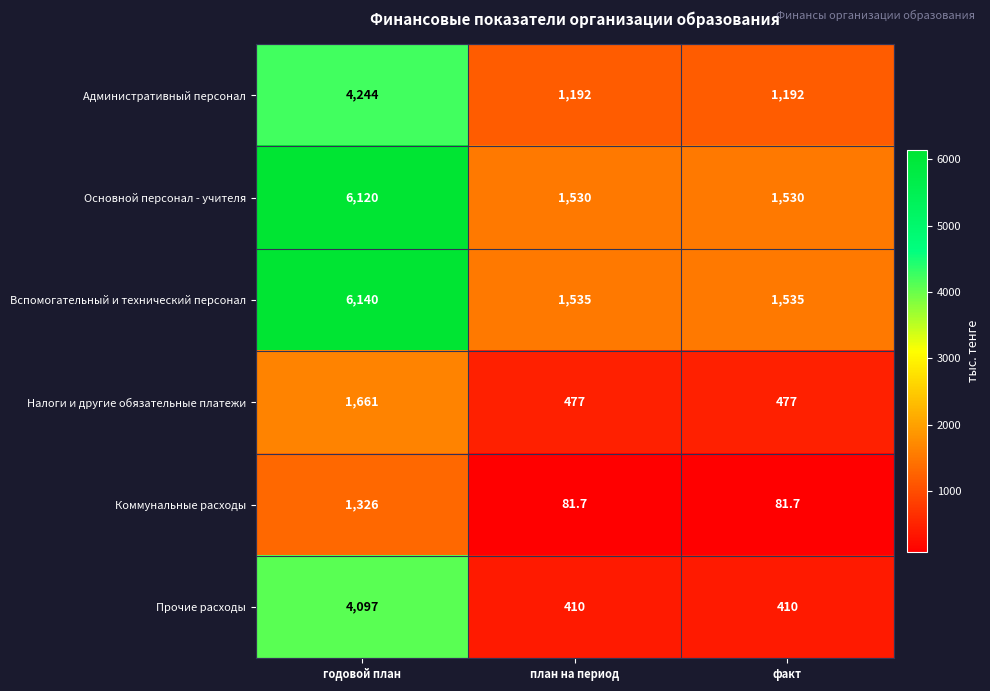

Reading left to right, transcribe all the data shown in this chart.

Административный персонал: годовой план=4244.0	план на период=1192.0	факт=1192.0
Основной персонал - учителя: годовой план=6120.0	план на период=1530.0	факт=1530.0
Вспомогательный и технический персонал: годовой план=6140.0	план на период=1535.0	факт=1535.0
Налоги и другие обязательные платежи: годовой план=1661.0	план на период=477.0	факт=477.0
Коммунальные расходы: годовой план=1326.0	план на период=81.7	факт=81.7
Прочие расходы: годовой план=4097.0	план на период=410.0	факт=410.0